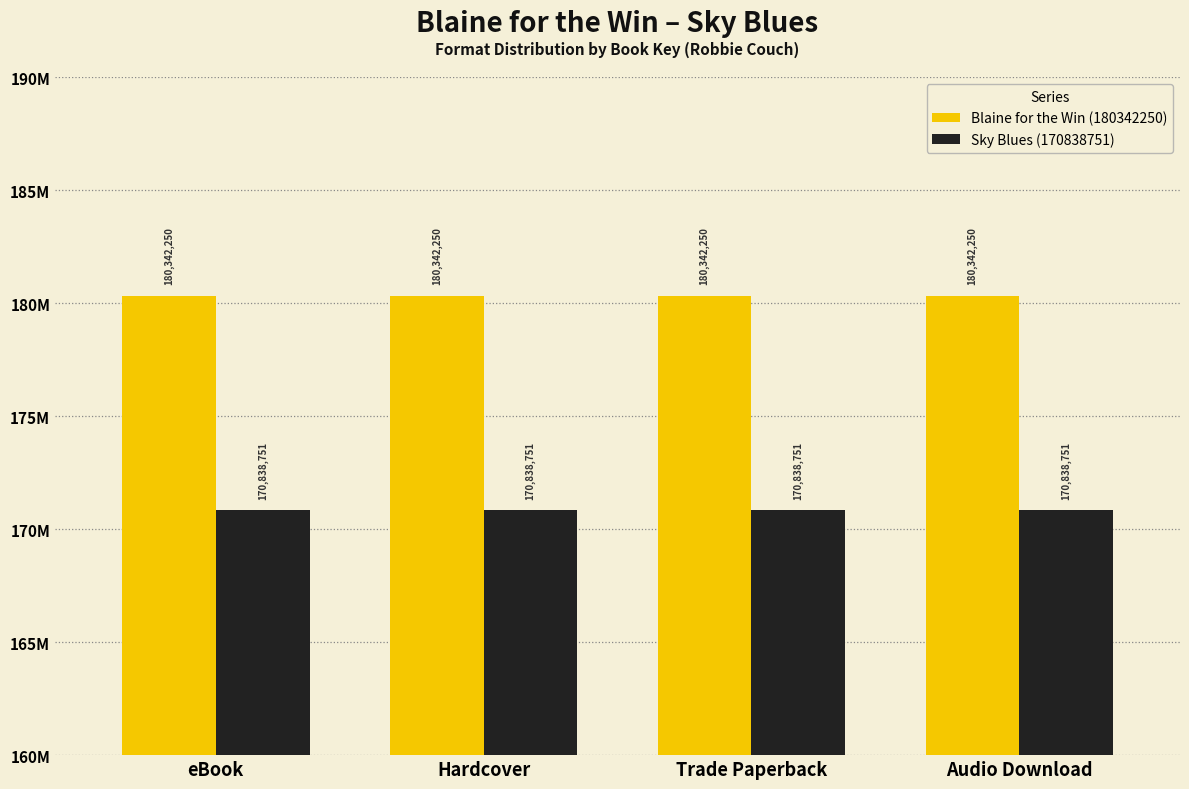

Is the value of Blaine for the Win (180342250) at Audio Download greater than the value of Sky Blues (170838751) at Audio Download?

Yes